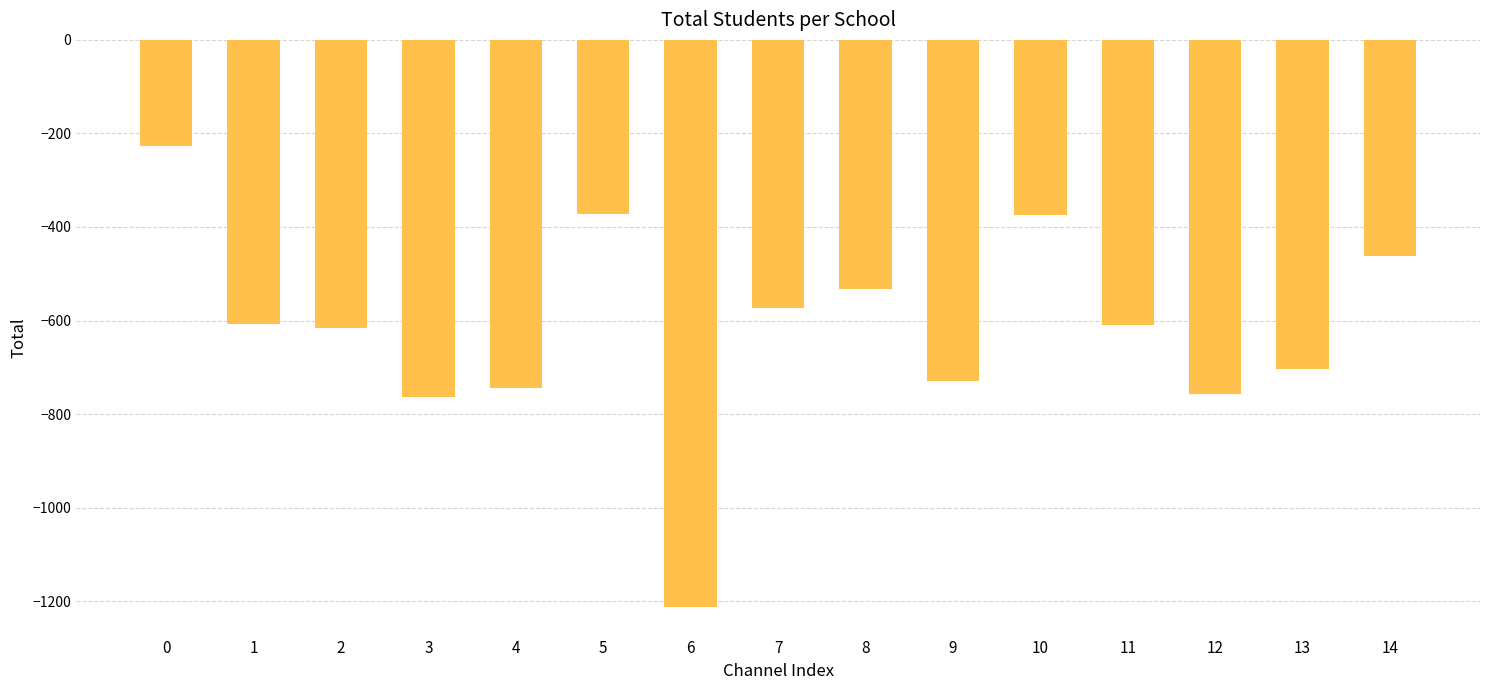

Is it true that the value at 4 is -366?

False